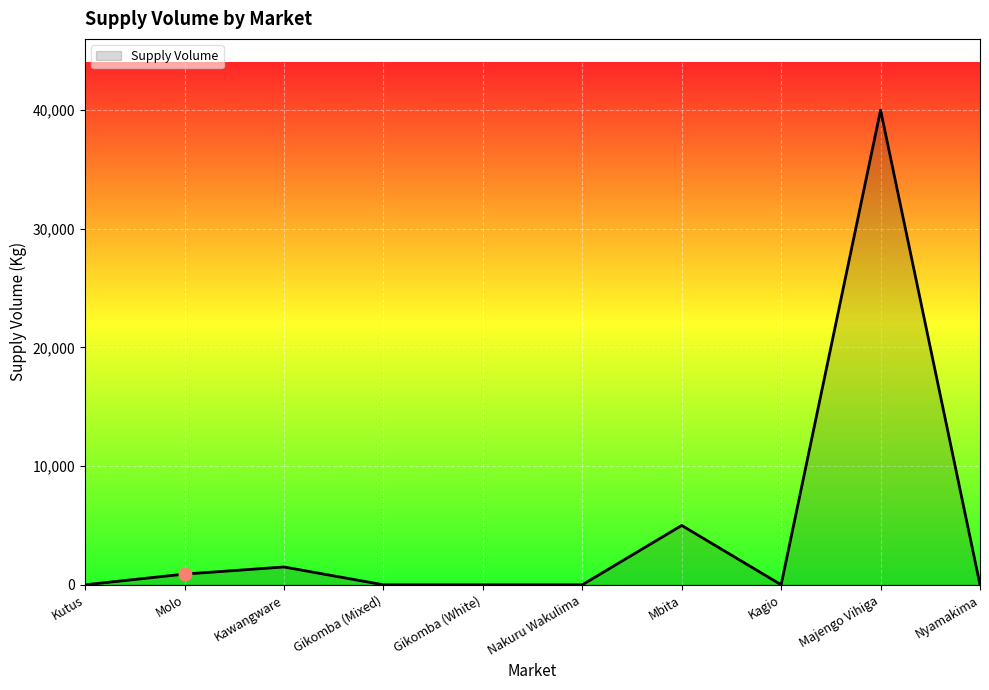

Which has a higher value, Majengo Vihiga or Kawangware?

Majengo Vihiga